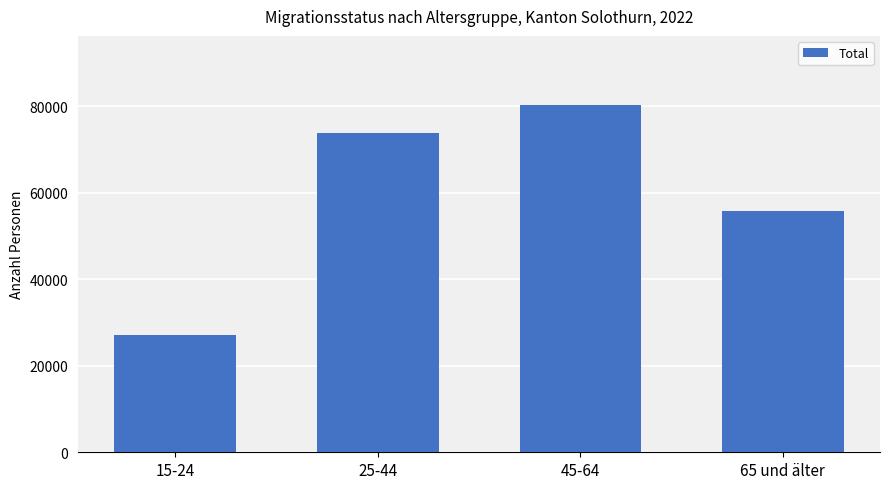

What is the approximate value at 45-64, to the nearest 50?

80250